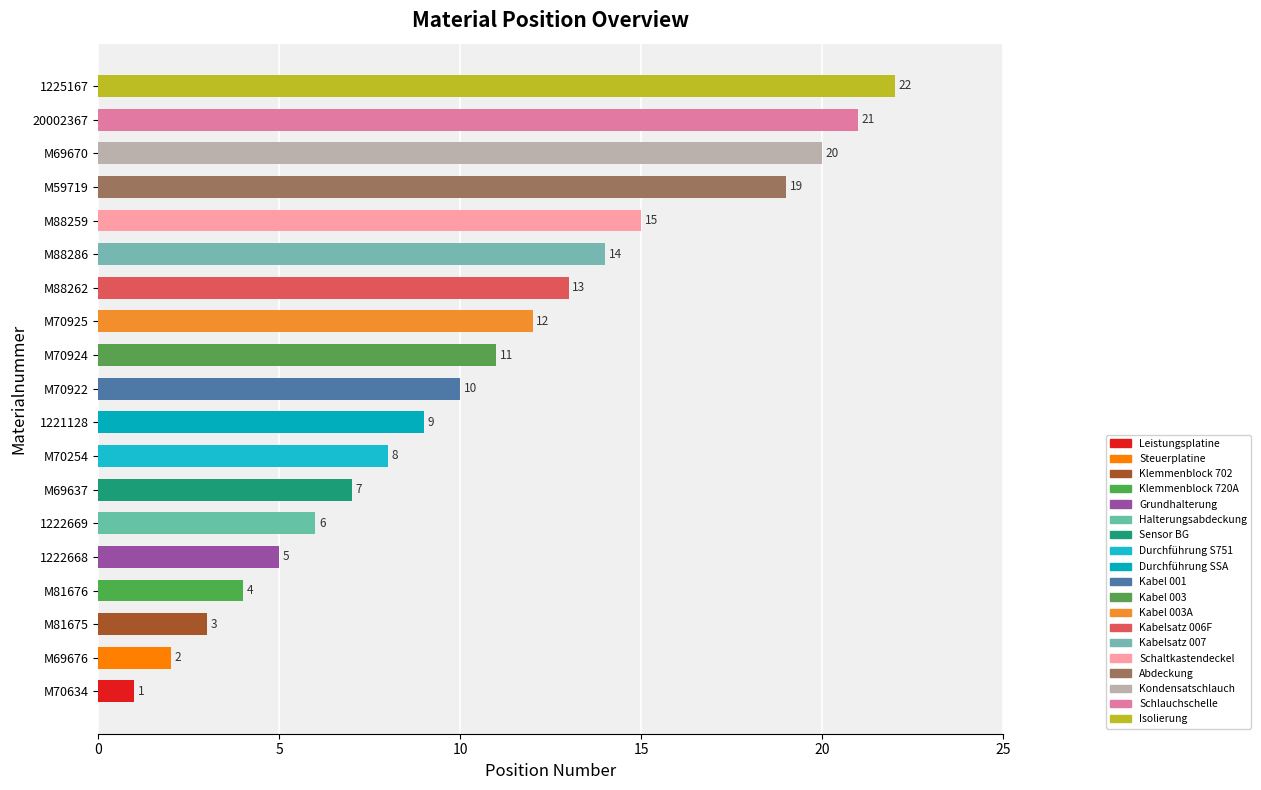

Approximately how many times larger is the value at M70254 compared to M59719?

0.4